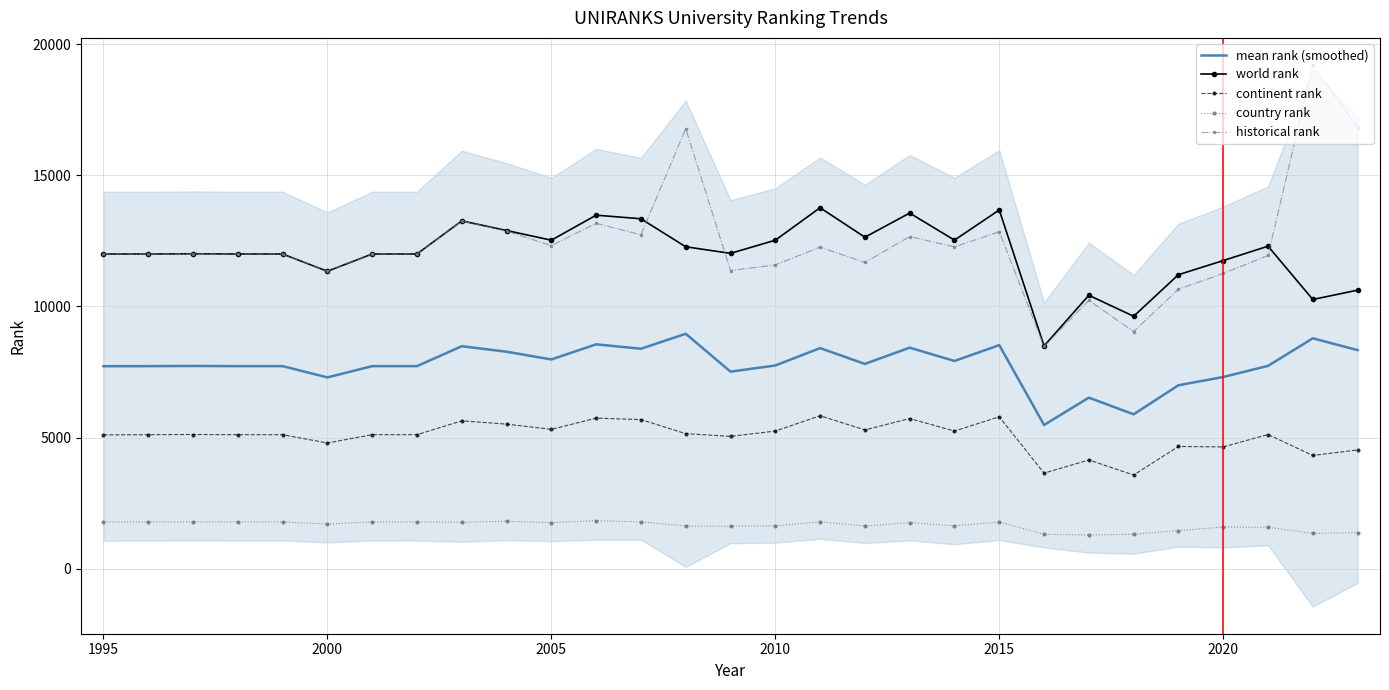

True or false: world rank and mean rank (smoothed) intersect in this chart.

False